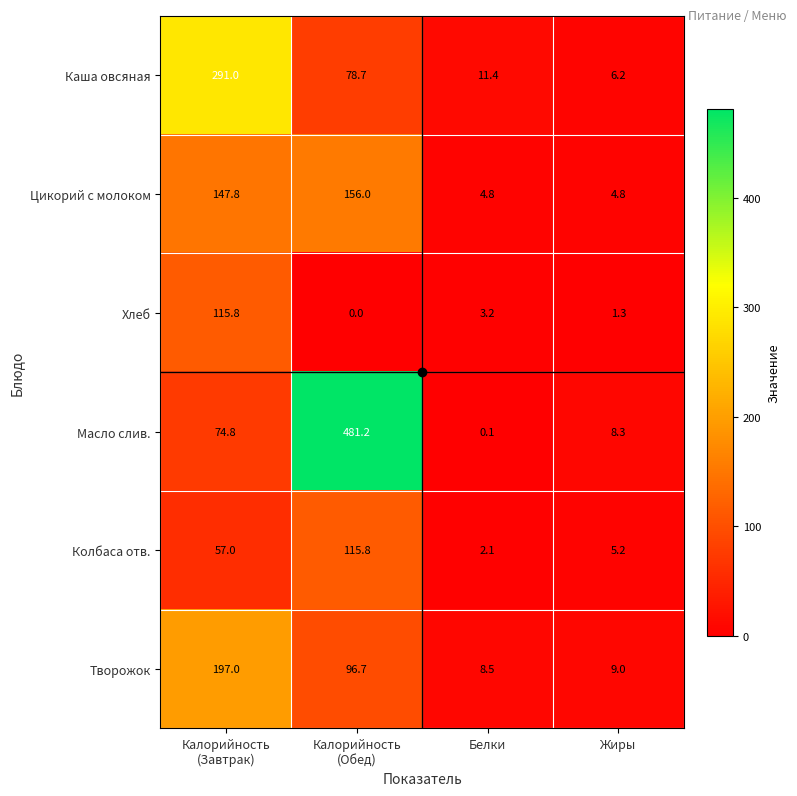

Which series has the widest spread of values?

Масло слив.